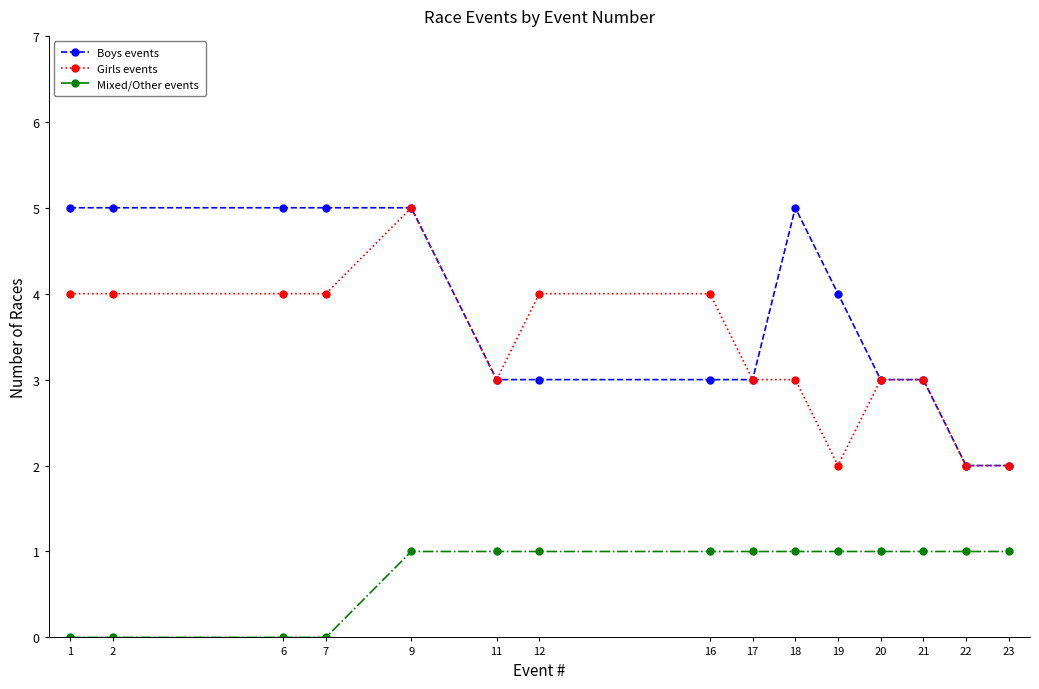

The Boys events series shows 1 at 21. True or false?

False